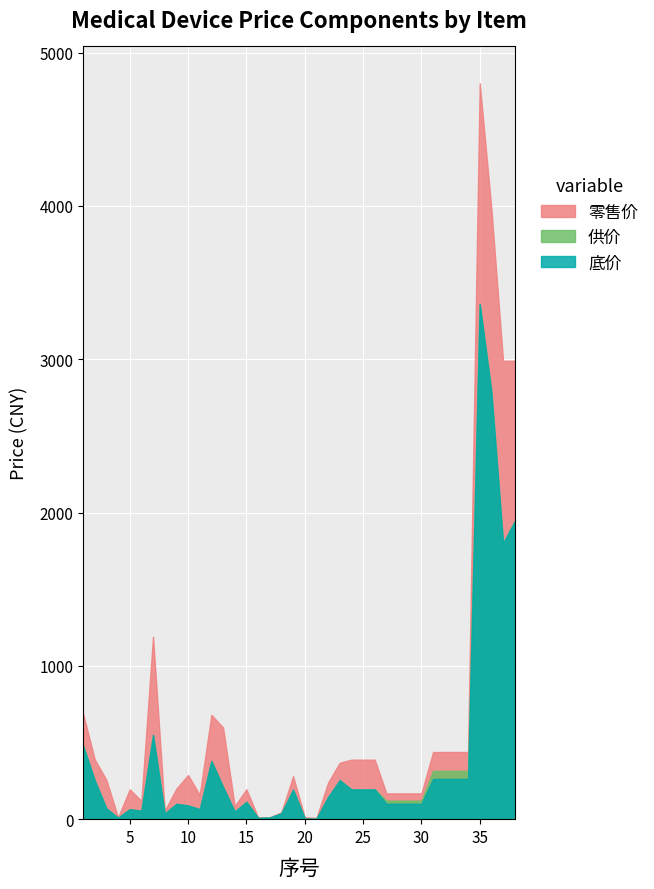

What is the sum of the 底价 values at 30 and 26?

294.8